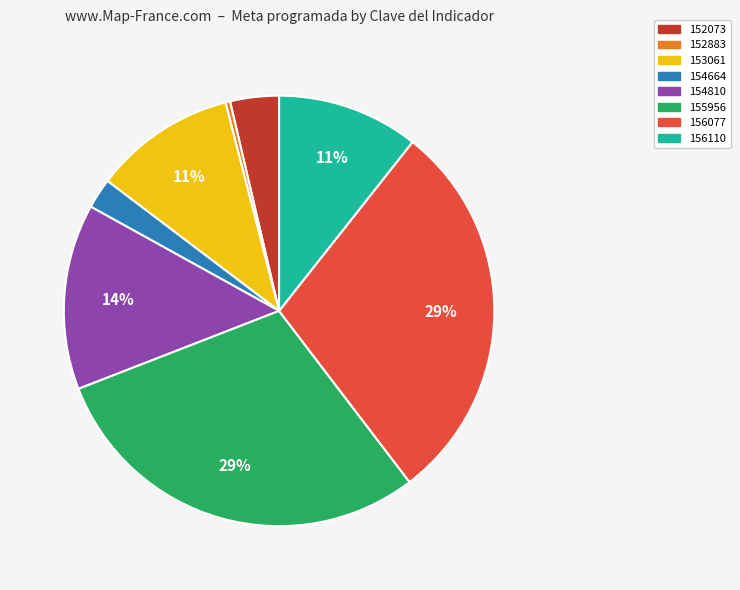

Between 155956 and 154810, which is larger?

155956